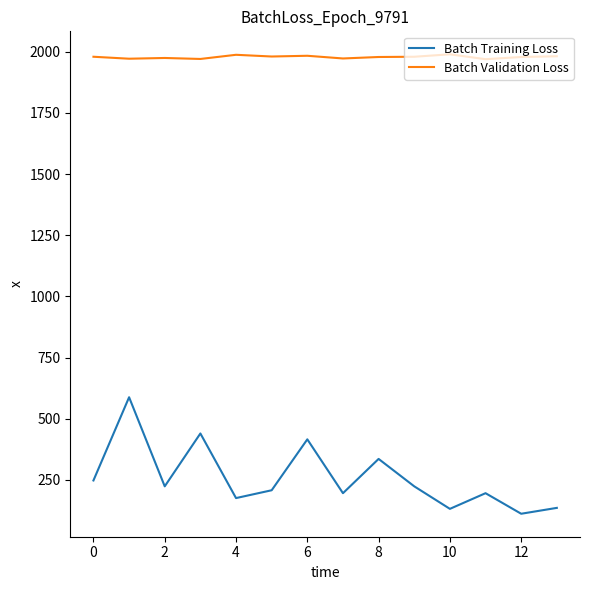

Which series has the widest spread of values?

Batch Training Loss